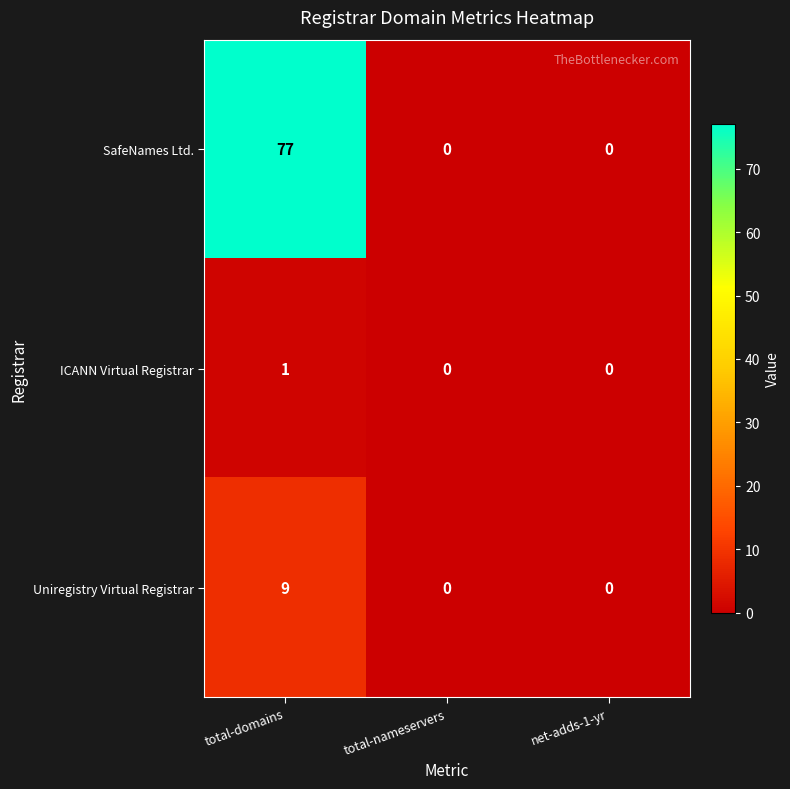

What is the difference between the maximum and minimum values in the SafeNames Ltd. series?

77